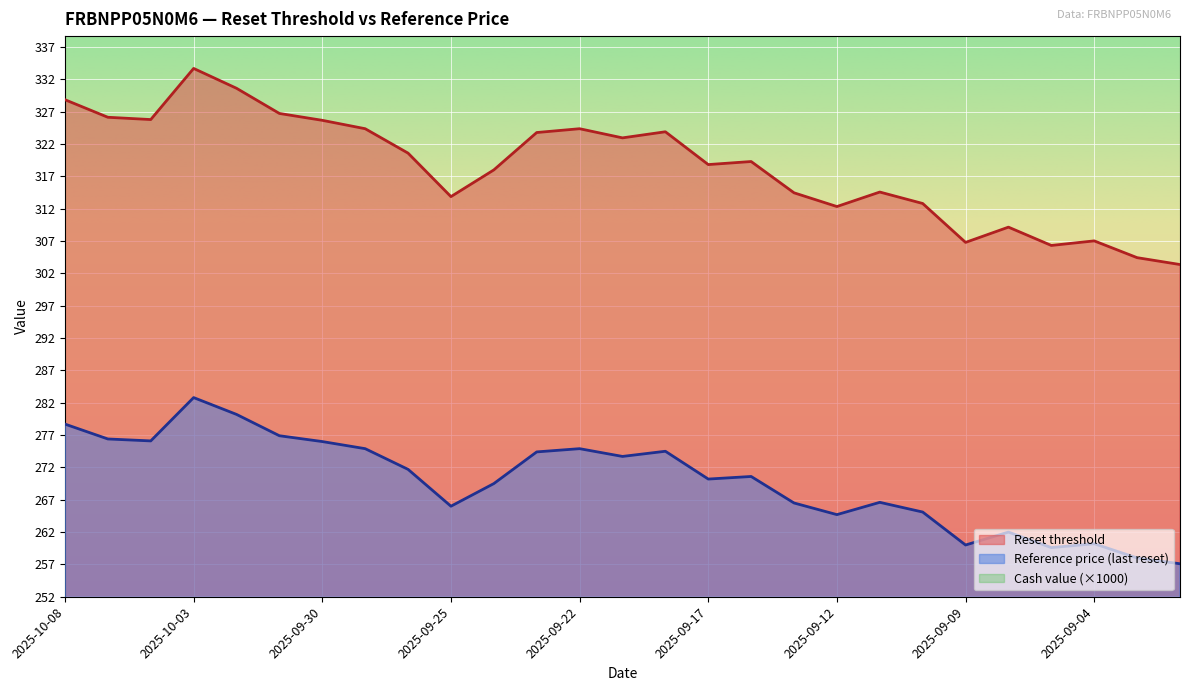

What is the minimum value for Cash value?

90.0